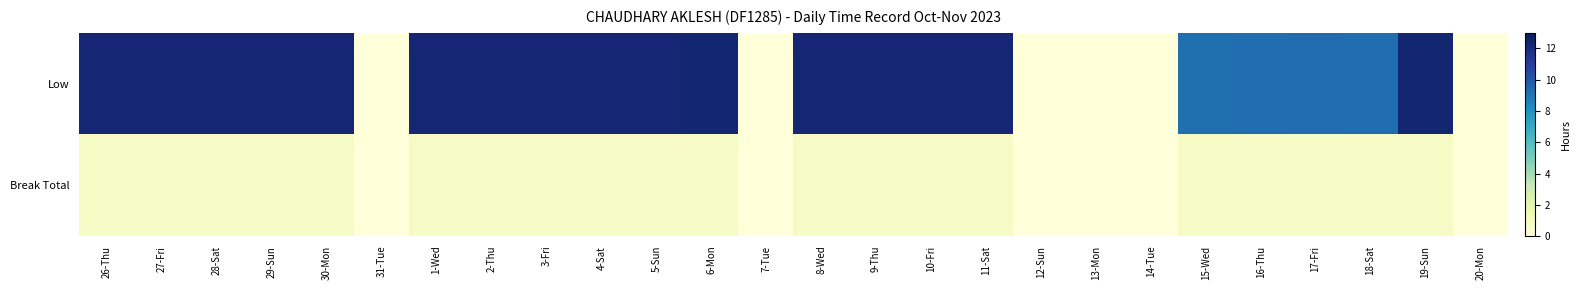

What is the spread (max minus min) of values at 8-Wed?

11.4